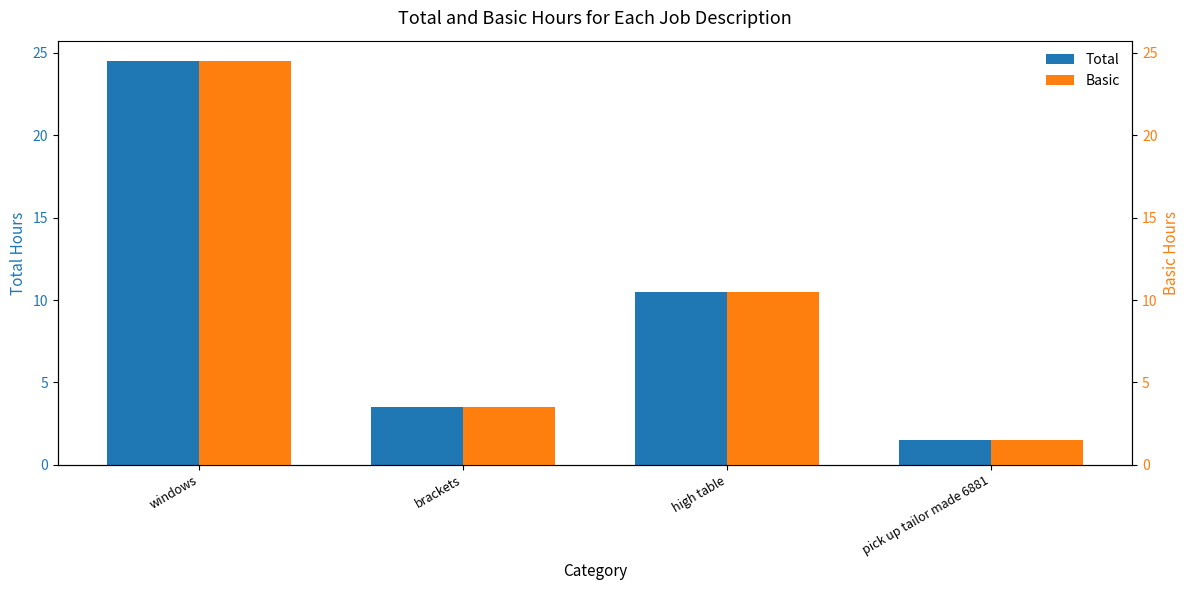

Reading left to right, list all the values displayed in this chart.

Total: windows=24.5	brackets=3.5	high table=10.5	pick up tailor made 6881=1.5
Basic: windows=24.5	brackets=3.5	high table=10.5	pick up tailor made 6881=1.5